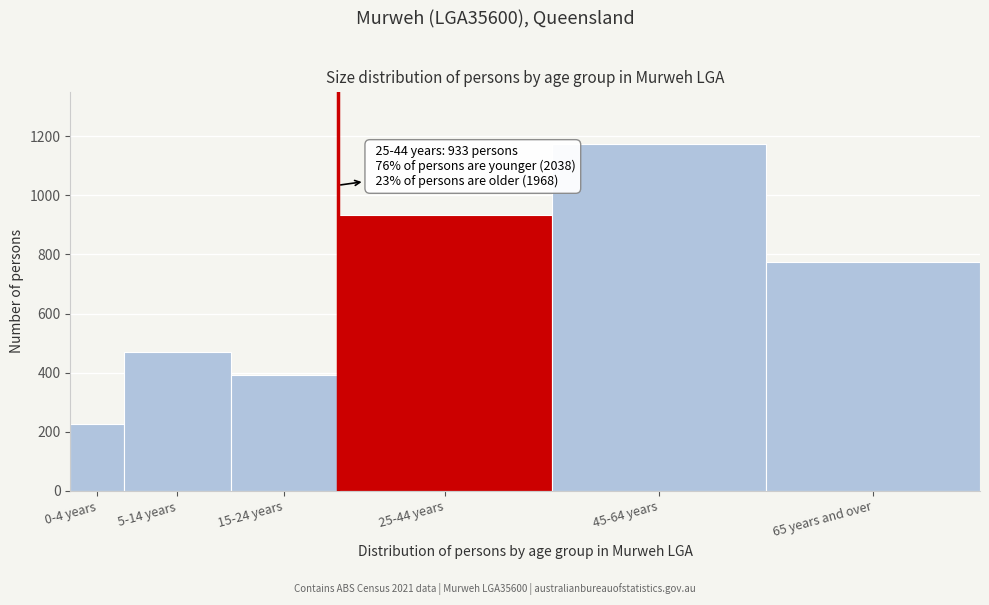

Reading right to left, list all the values displayed in this chart.

65 years and over=773	45-64 years=1175	25-44 years=933	15-24 years=393	5-14 years=469	0-4 years=225